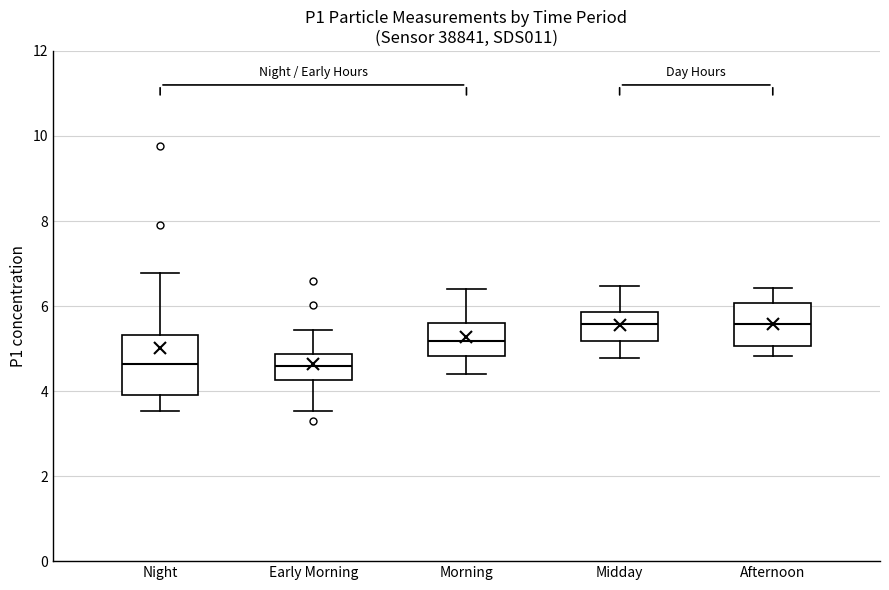

Where does the lower whisker of the box for Morning end on the y-axis? The values are not printed on the chart, so give them approximately, as read against the axis.

4.4